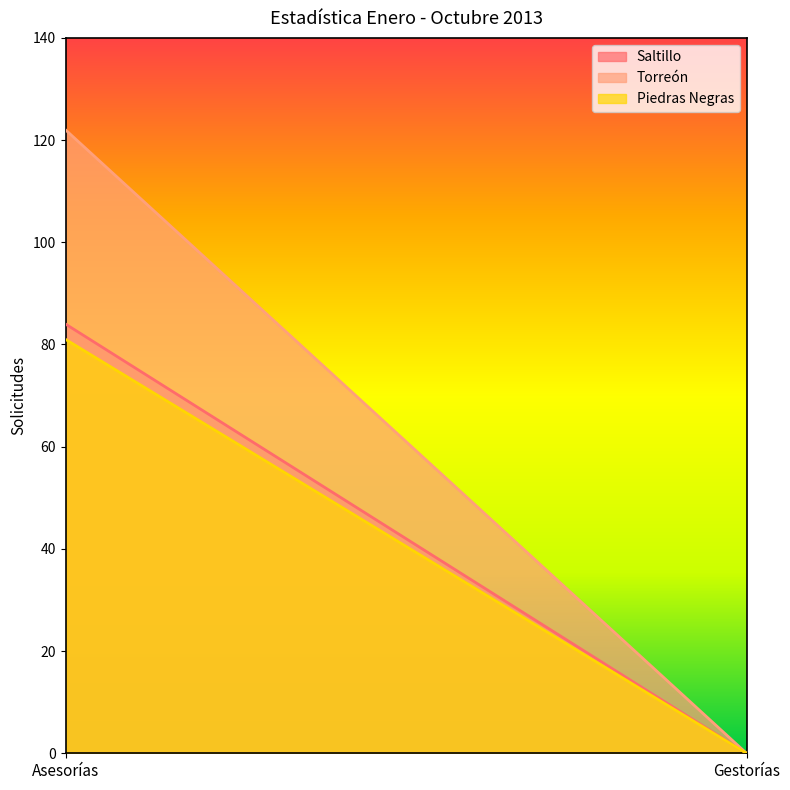

What is the difference between the Torreón values at Asesorías and Gestorías?

122